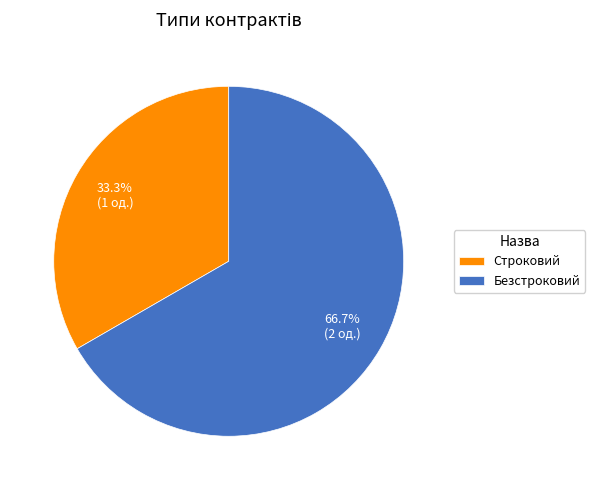

What is the ratio of the value at Безстроковий to the value at Строковий?

2.0